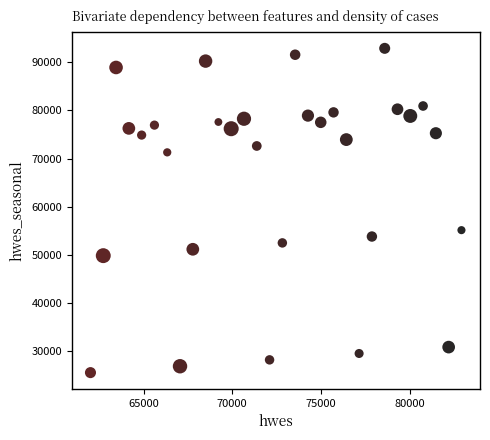

What Y value in the scatter plot is closest to 59243?

55164.1